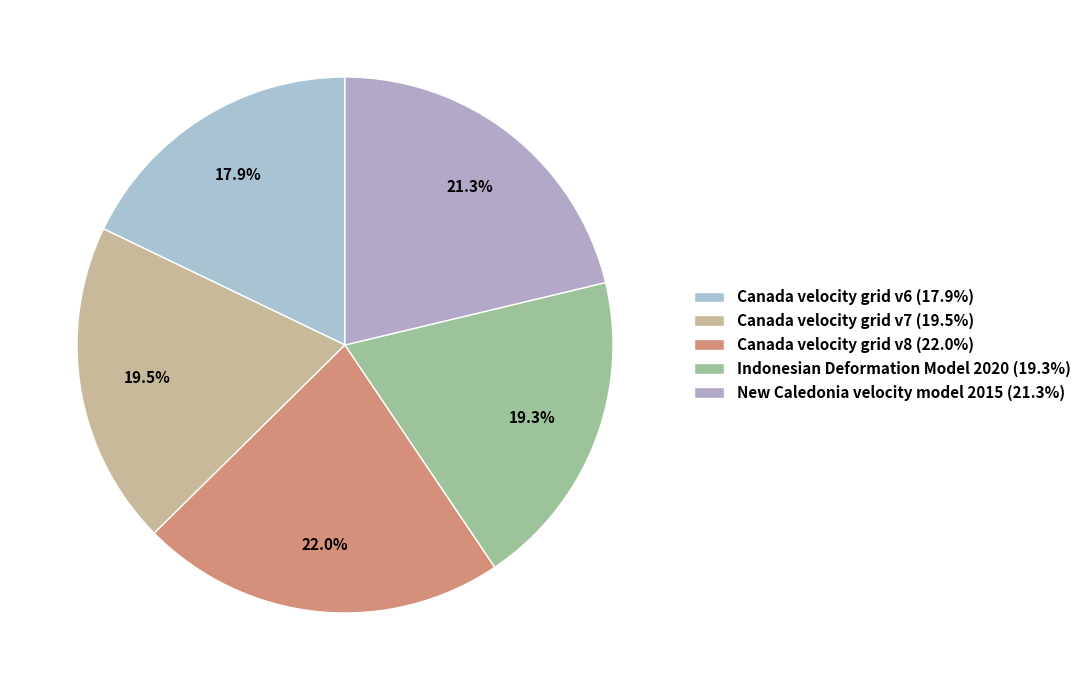

Is it true that Canada velocity grid v8 is 12% of the pie?

False